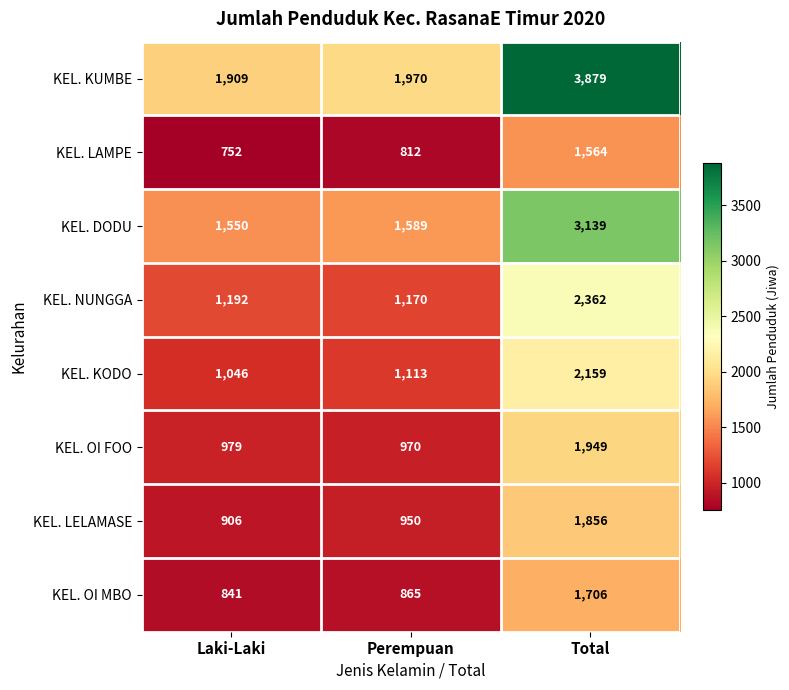

Count the number of data series in this chart.

8